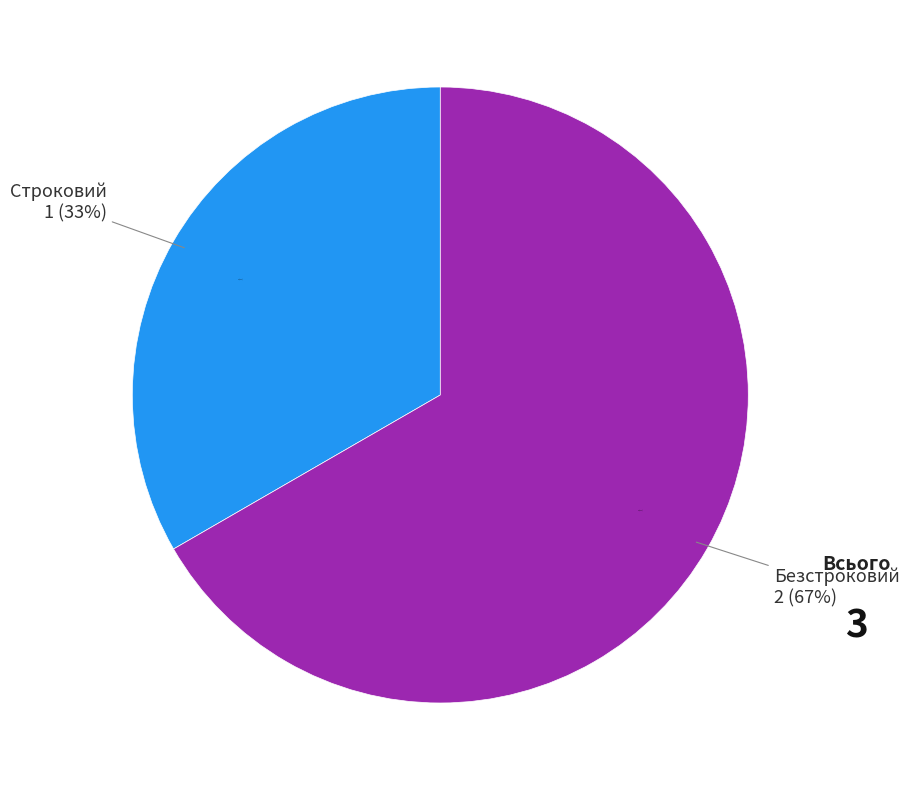

Which category has the smallest portion of the pie?

Строковий